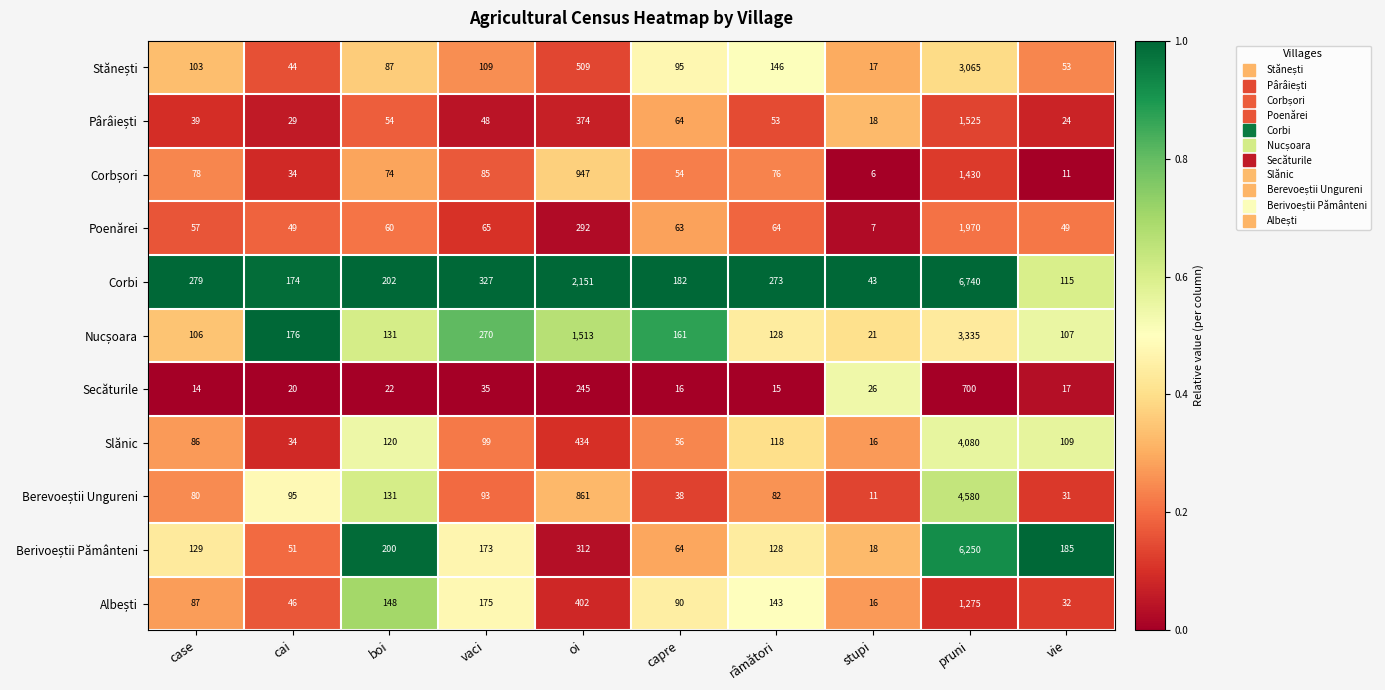

How many data points does each series have?

10